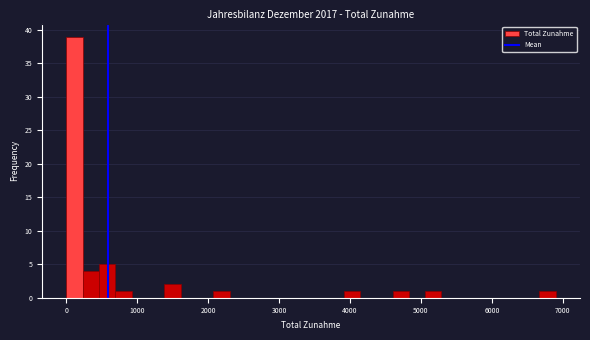

Around what value on the x-axis is the tallest bar? Give the approximate position of its centre, as read against the axis.

100